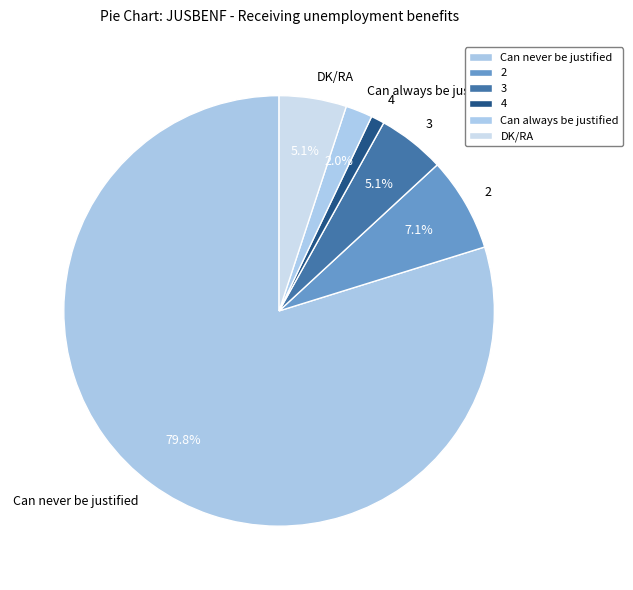

Is it true that DK/RA is 5% of the pie?

True